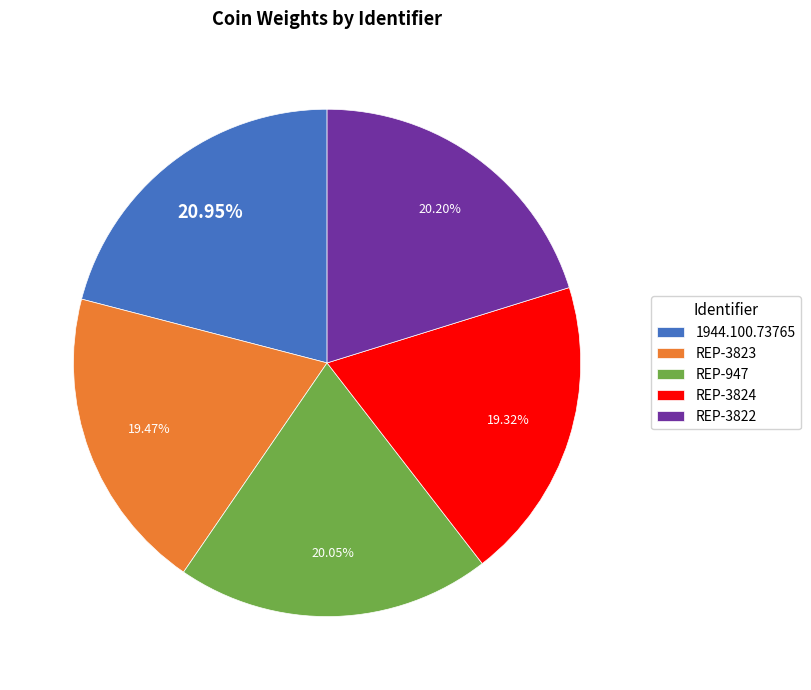

What is the ratio of the value at REP-3822 to the value at REP-3824?

1.0